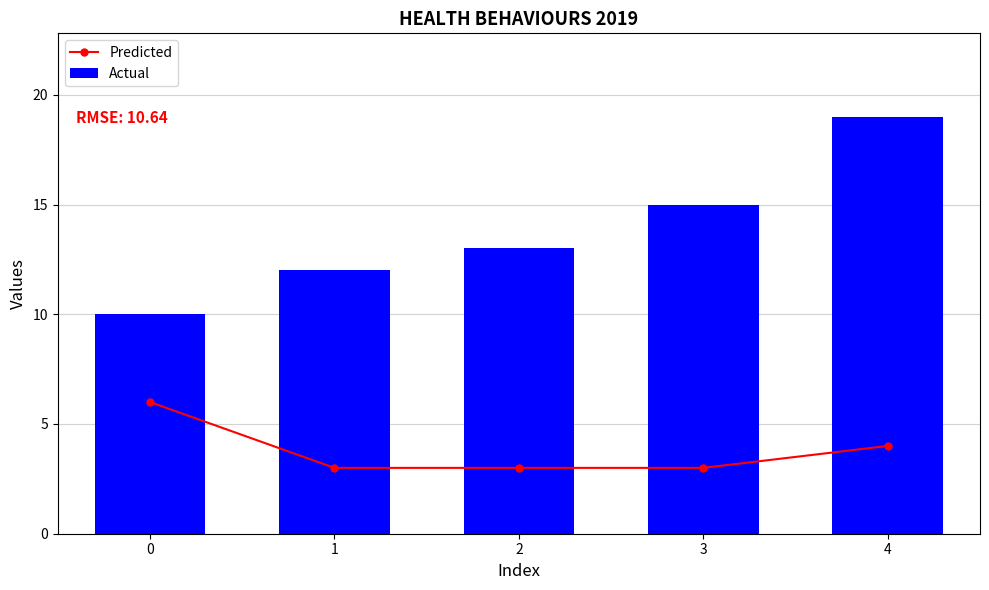

What is the sum of all Predicted values?

19